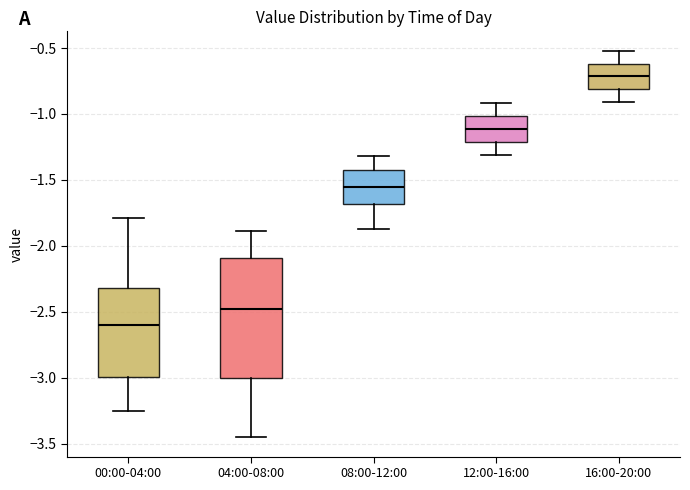

Which box's median line is the highest?

16:00-20:00